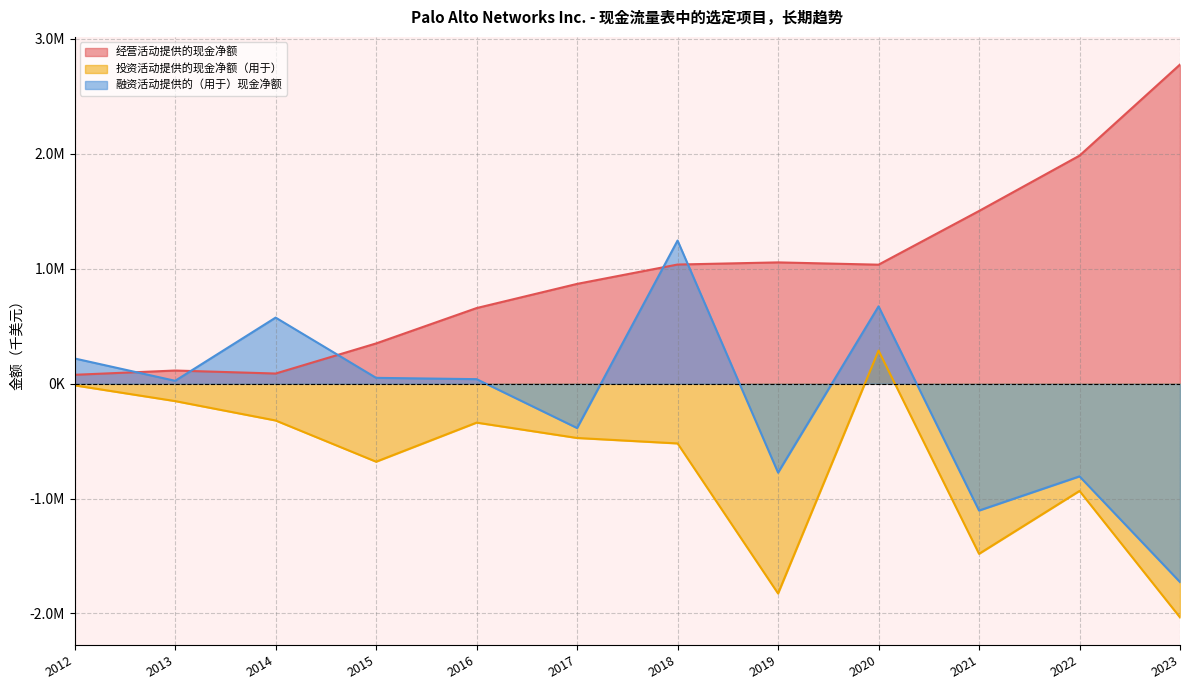

Which label corresponds to the smallest value in the chart?

2023